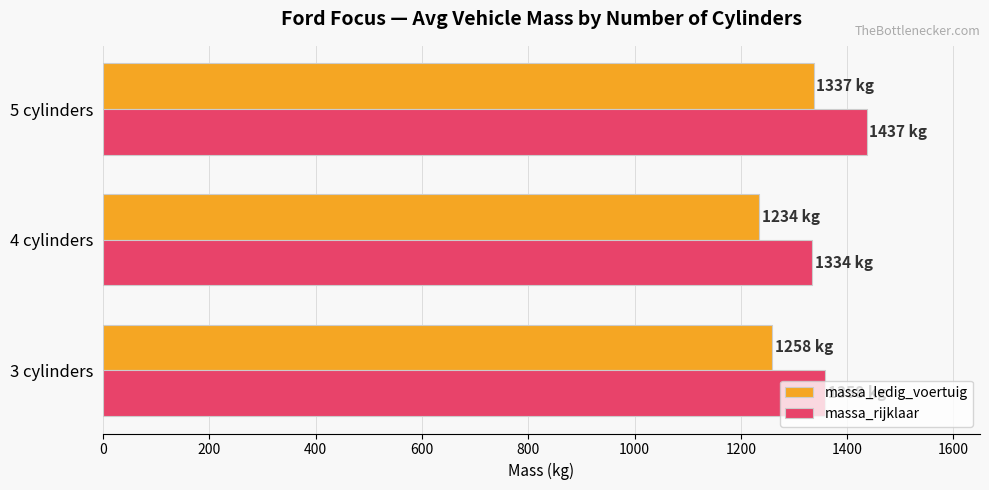

What is the smallest value displayed?

1234.5